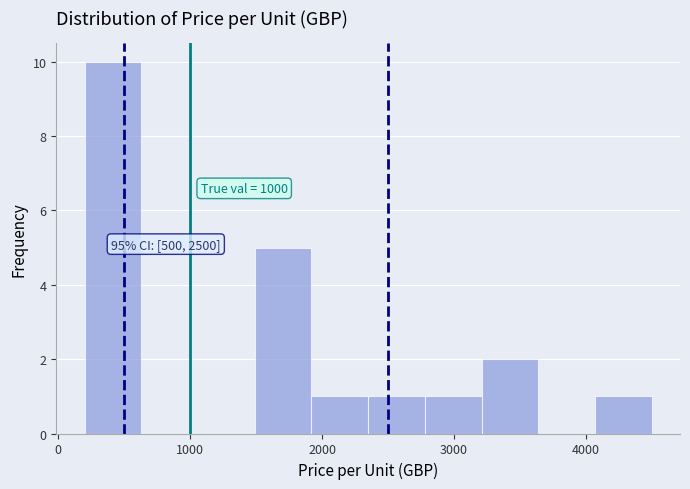

Which range on the x-axis has the tallest bar?

200 to 630